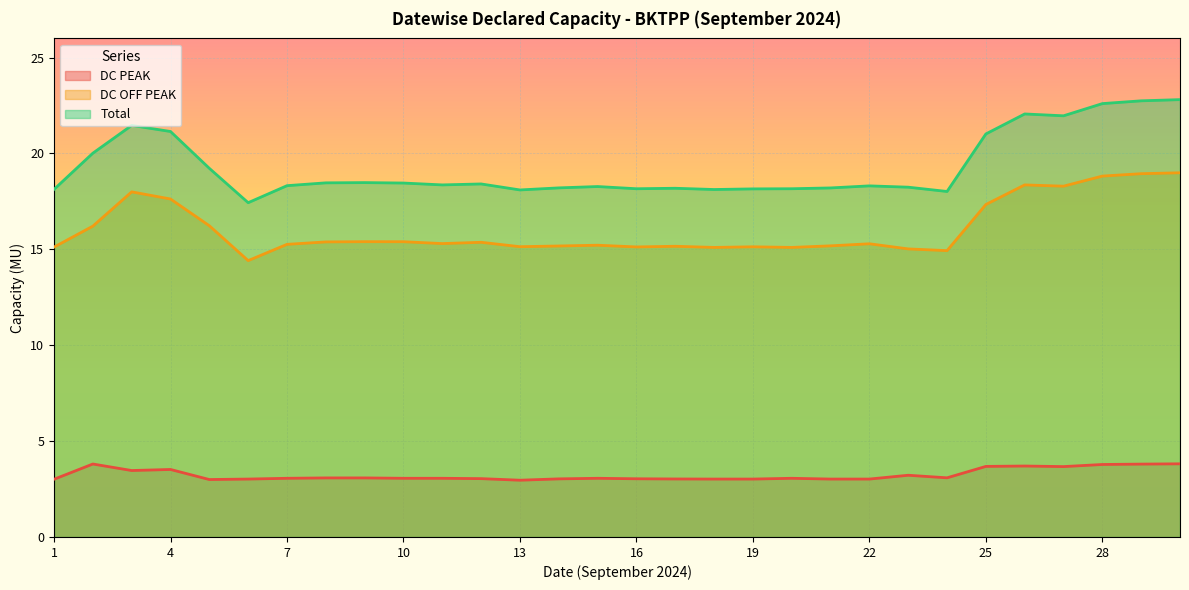

List the series in order of their overall mean, highest first.

Total, DC OFF PEAK, DC PEAK